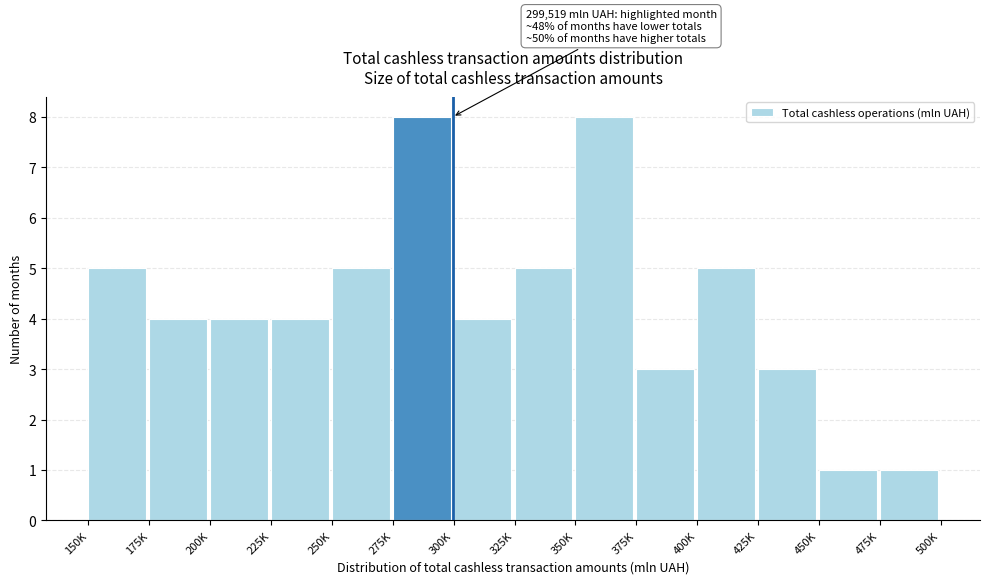

Reading left to right, transcribe all the data shown in this chart.

5	4	4	4	5	8	4	5	8	3	5	3	1	1